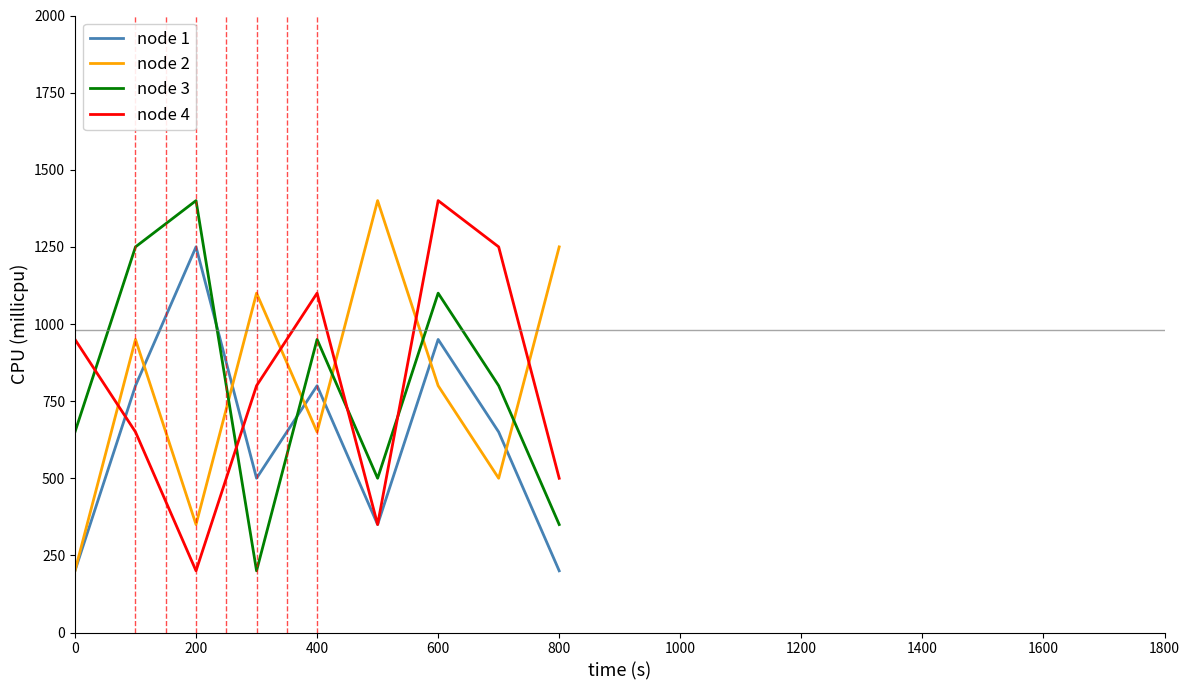

What is the lowest value of the node 2 series?

200